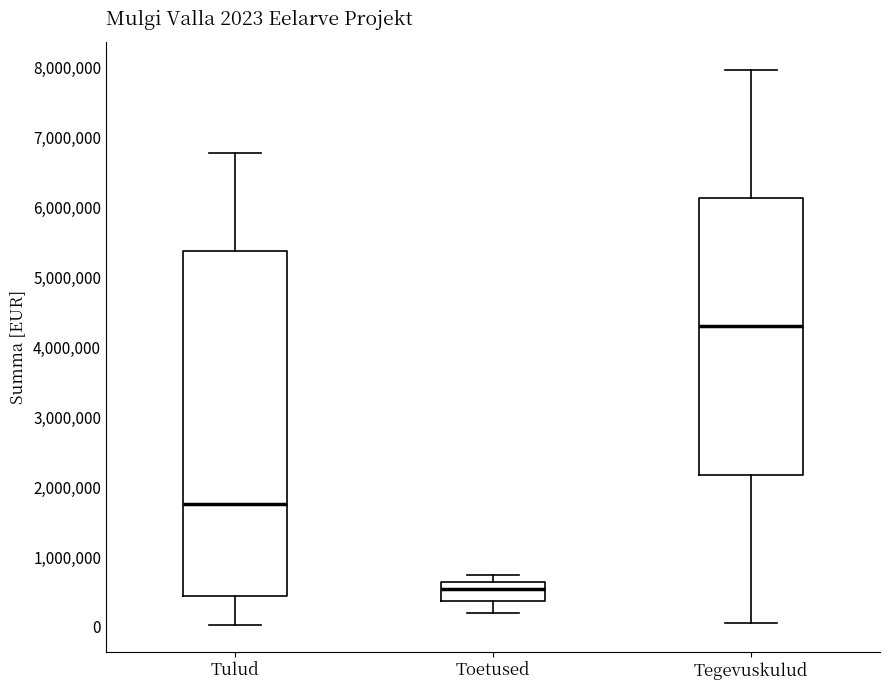

Which box's median line is the highest?

Tegevuskulud